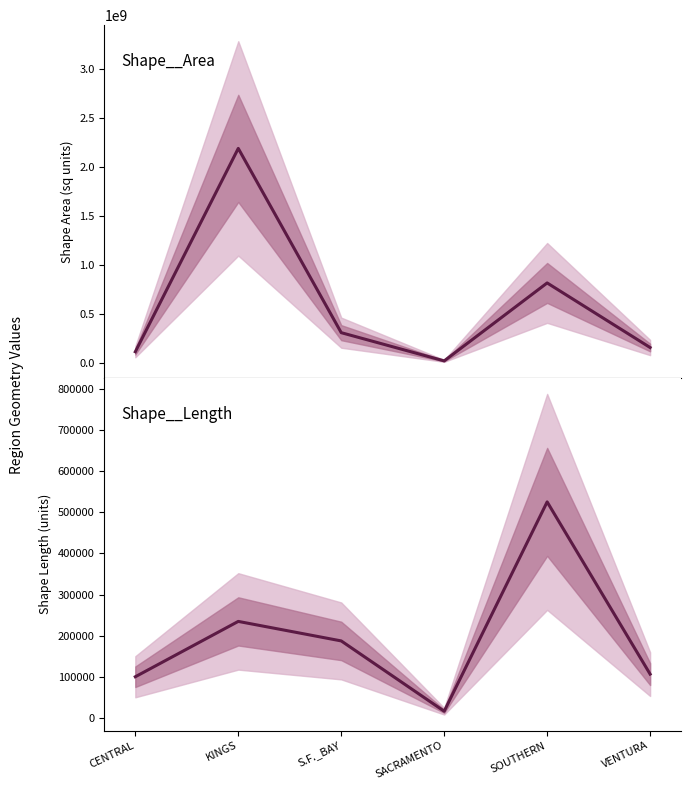

Count the number of categories in the chart.

6